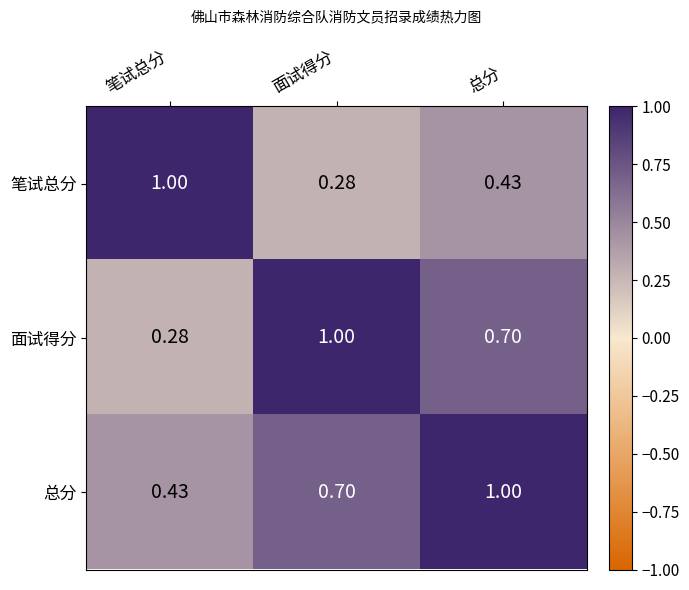

Rank the series at 笔试总分 from highest to lowest value.

笔试总分, 总分, 面试得分